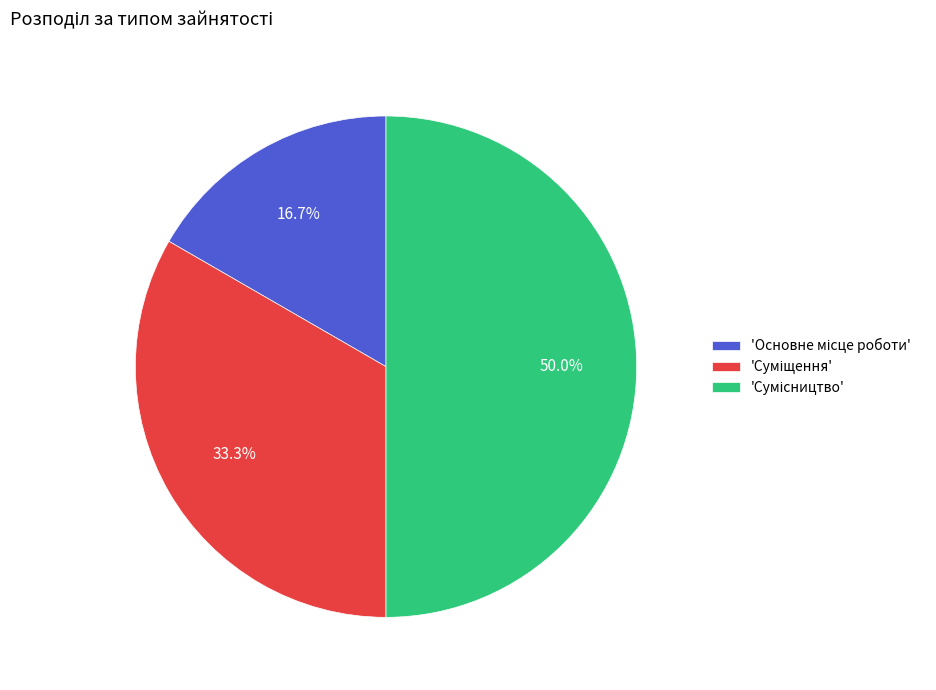

How many slices are in this pie chart?

3